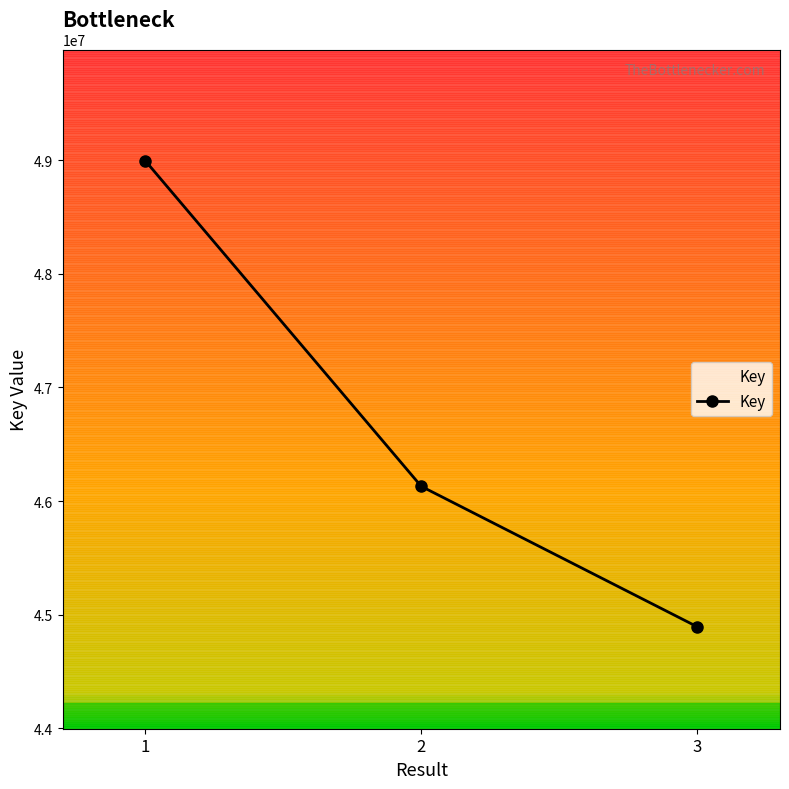

Between 1 and 3, which is larger?

1